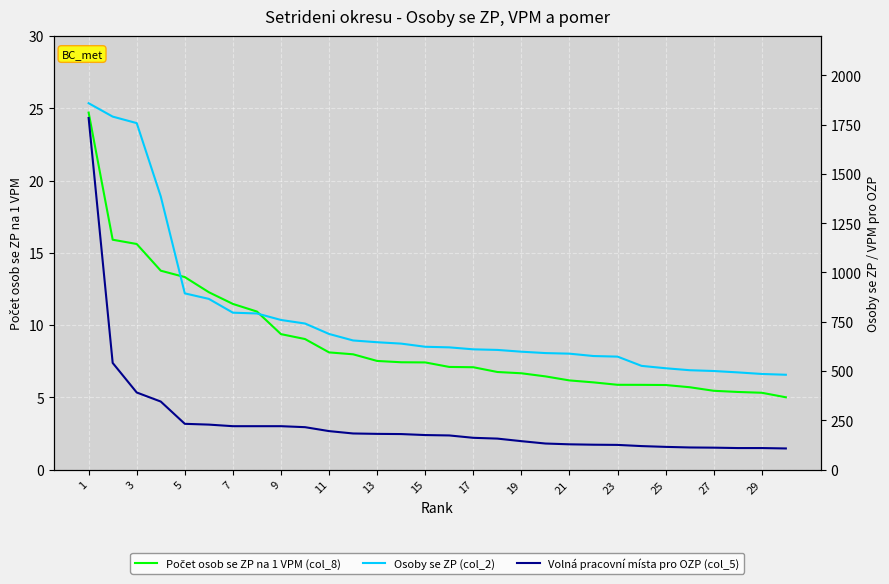

Reading left to right, transcribe all the data shown in this chart.

Počet osob se ZP na 1 VPM (col_8): 24.7	15.9	15.6	13.8	13.3	12.3	11.5	10.9	9.4	9.0	8.1	8.0	7.5	7.4	7.4	7.1	7.1	6.8	6.7	6.4	6.2	6.0	5.9	5.9	5.8	5.7	5.4	5.4	5.3	5.0
Osoby se ZP (col_2): 1859.0	1791.0	1758.0	1386.0	894.0	866.0	796.0	792.0	759.0	741.0	688.0	655.0	646.0	639.0	623.0	620.0	610.0	607.0	598.0	591.0	588.0	576.0	573.0	526.0	514.0	504.0	500.0	493.0	485.0	481.0
Volná pracovní místa pro OZP (col_5): 1784.0	541.0	391.0	345.0	232.0	228.0	220.0	220.0	220.0	215.0	195.0	183.0	181.0	180.0	175.0	173.0	161.0	157.0	144.0	132.0	128.0	126.0	125.0	119.0	115.0	112.0	111.0	109.0	109.0	107.0